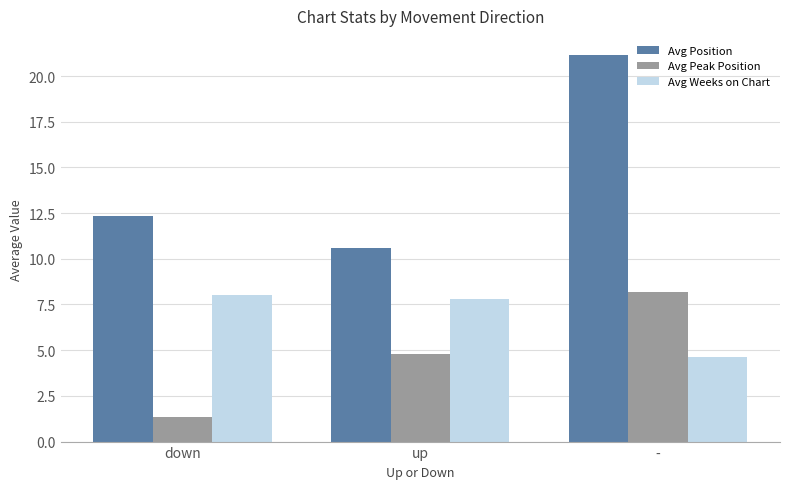

What are all the series names shown in the legend?

Avg Position, Avg Peak Position, Avg Weeks on Chart